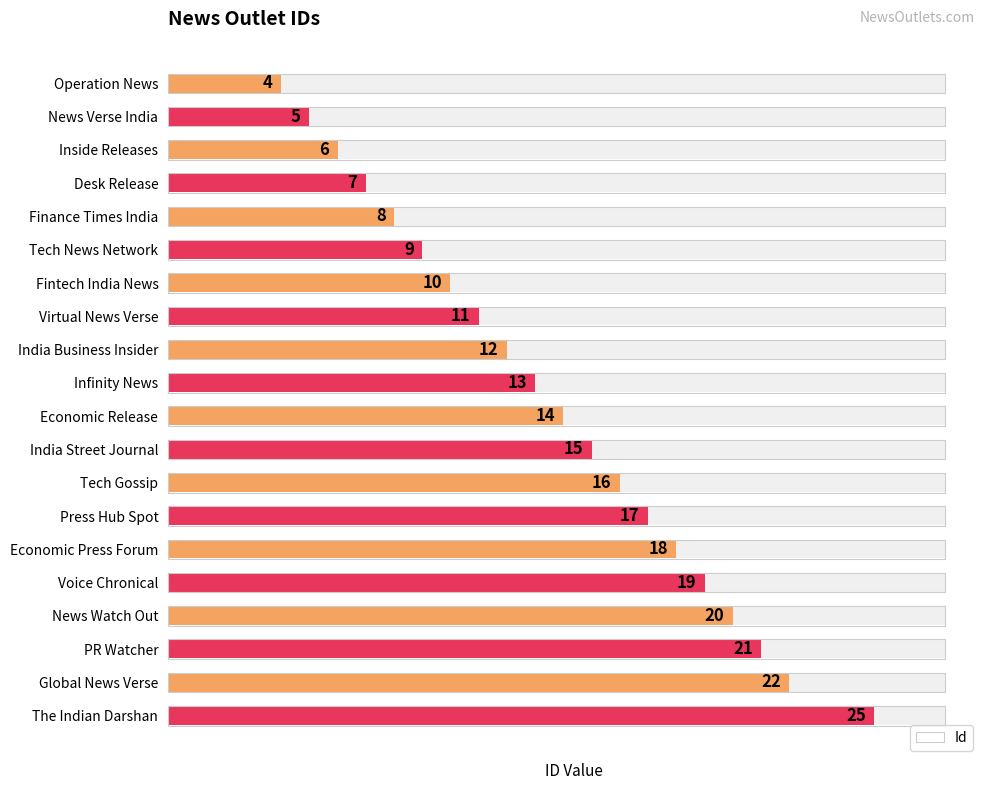

What is the sum of the values at 13 and 12?

33